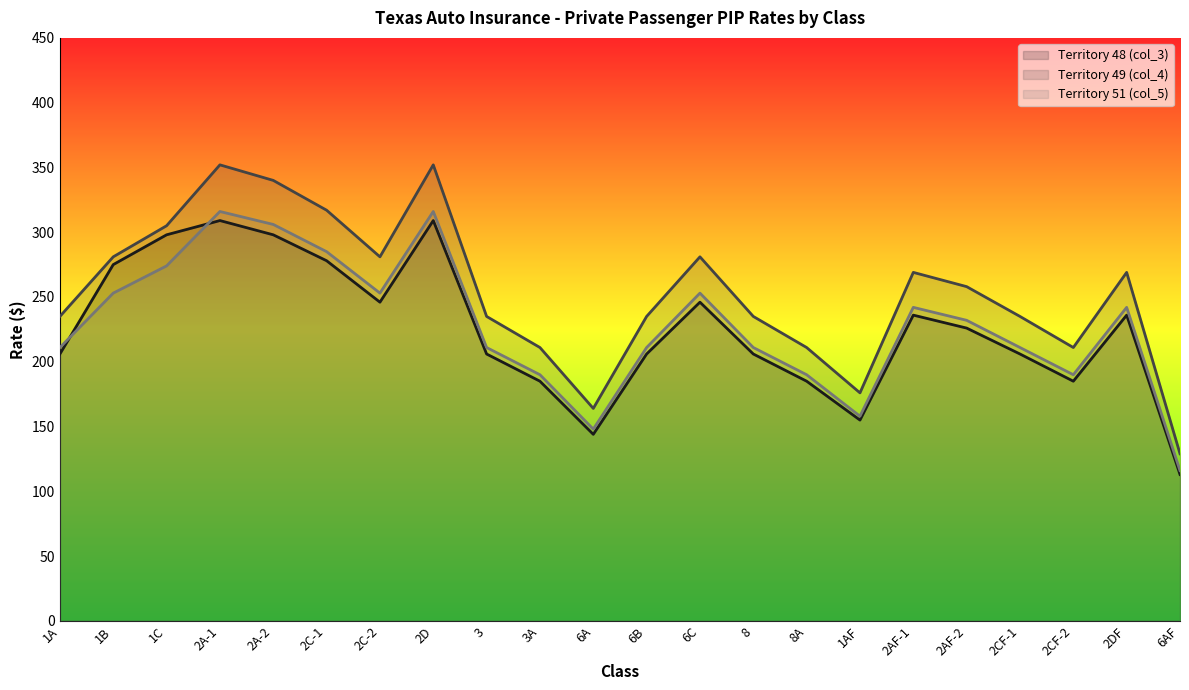

Which has a higher value, 8 or 6B?

8